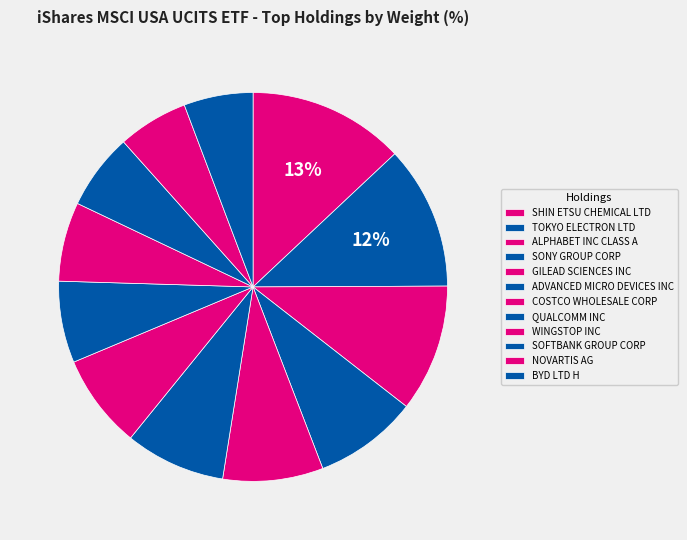

The COSTCO WHOLESALE CORP slice represents 1% of the pie. True or false?

False